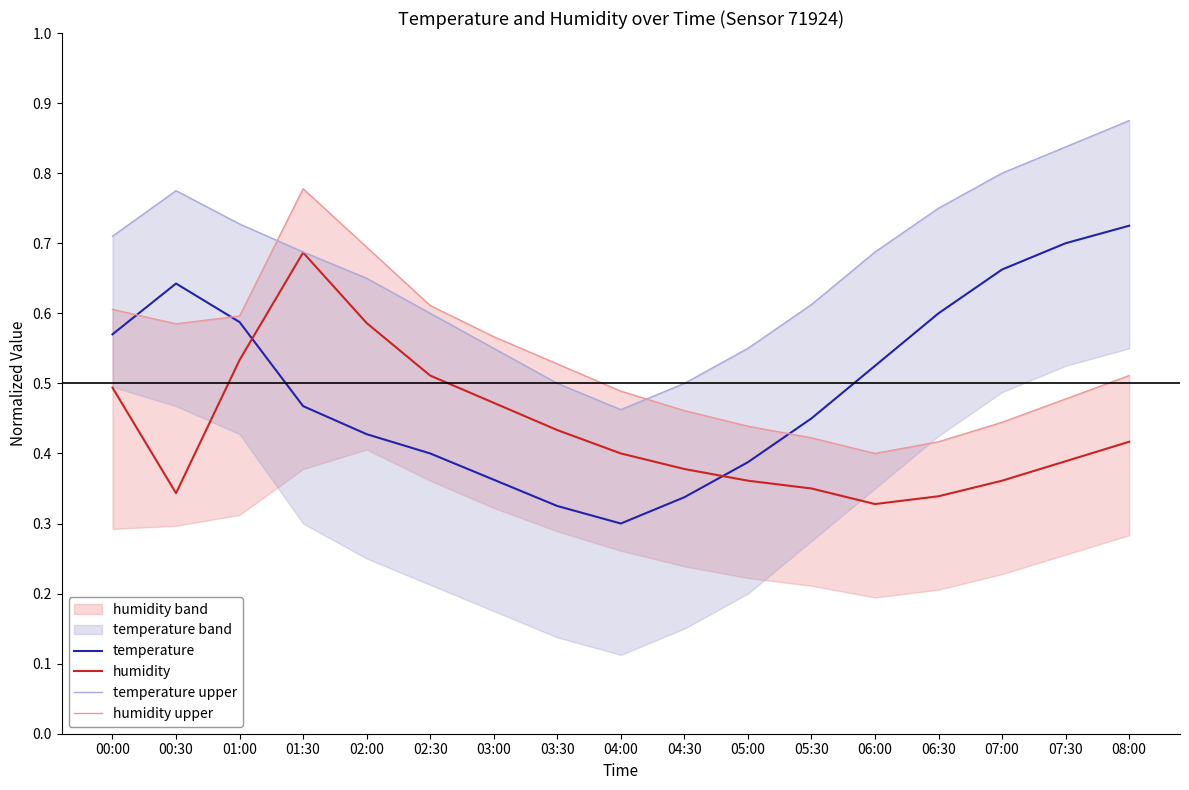

After their last crossing, which series has the higher values: temperature or humidity?

temperature